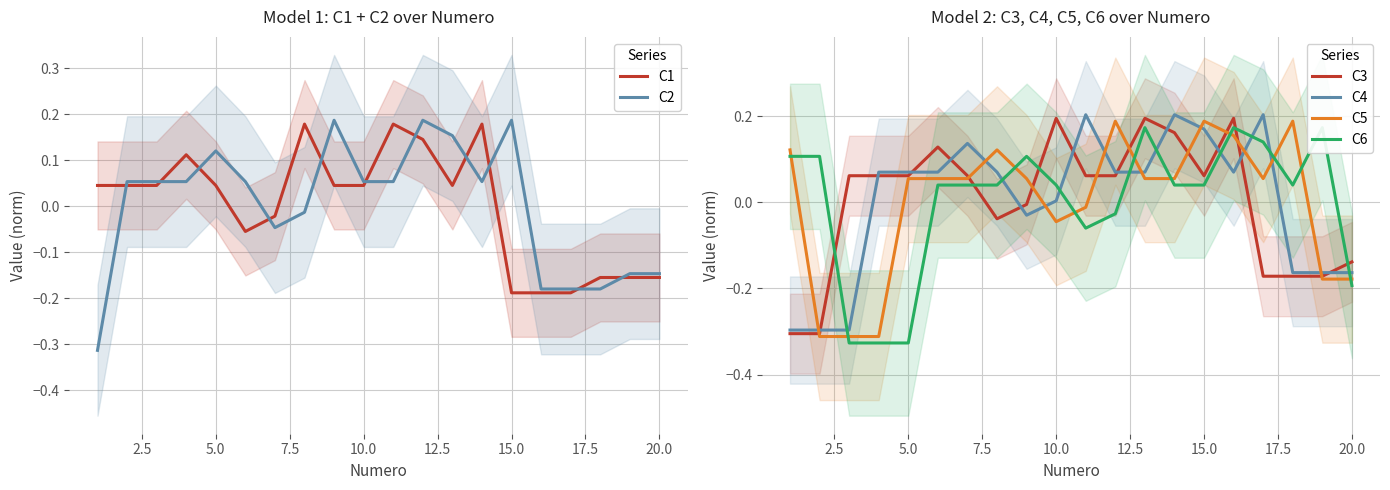

The value of C2 at 20.0 is -0.2. True or false?

False